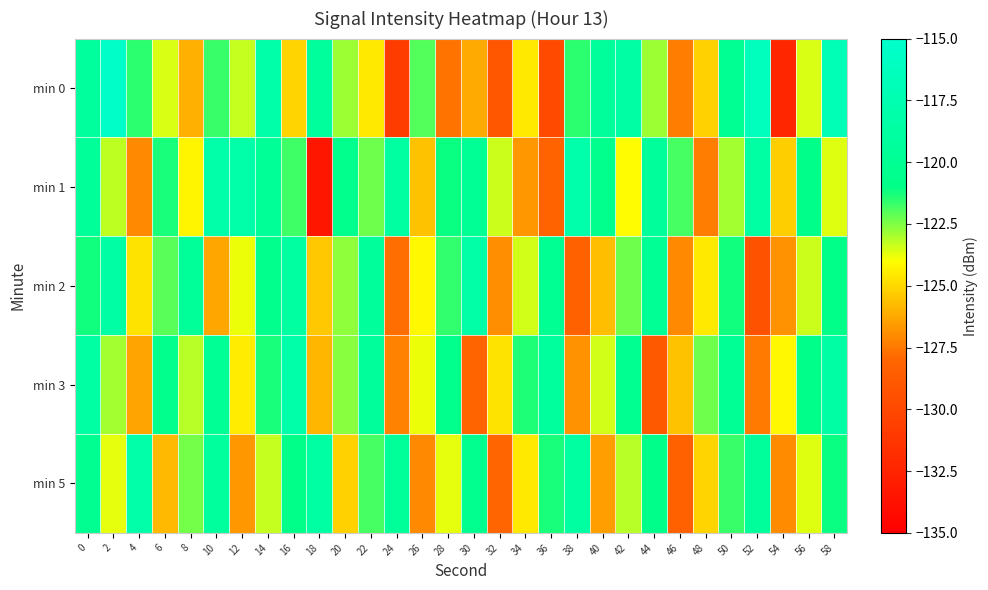

Which category has the highest value across all series?

2